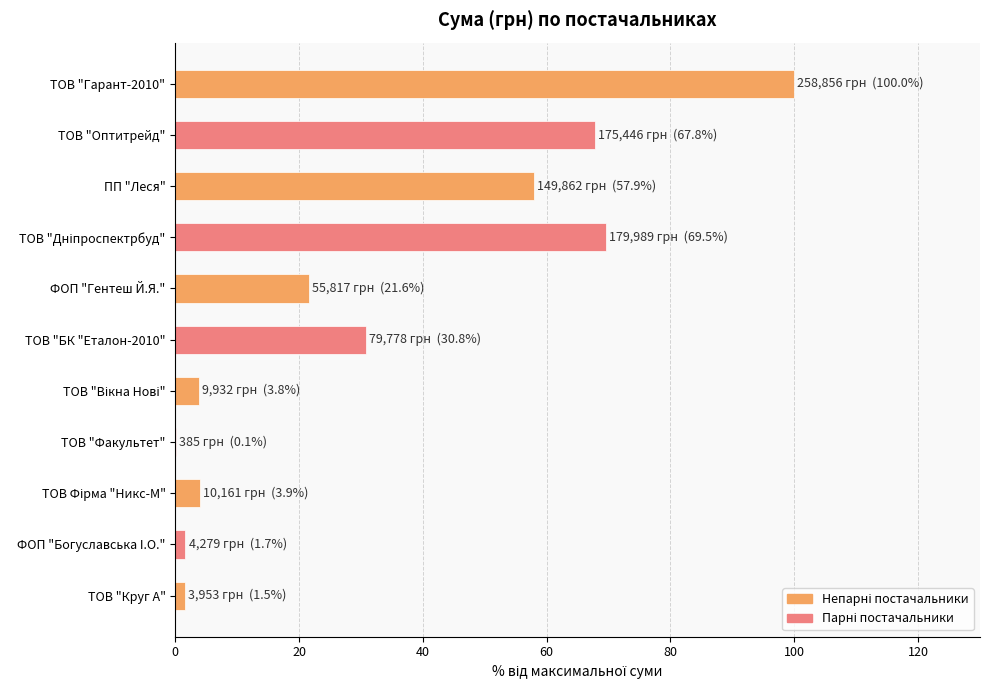

What is the sum of all values?

358.7